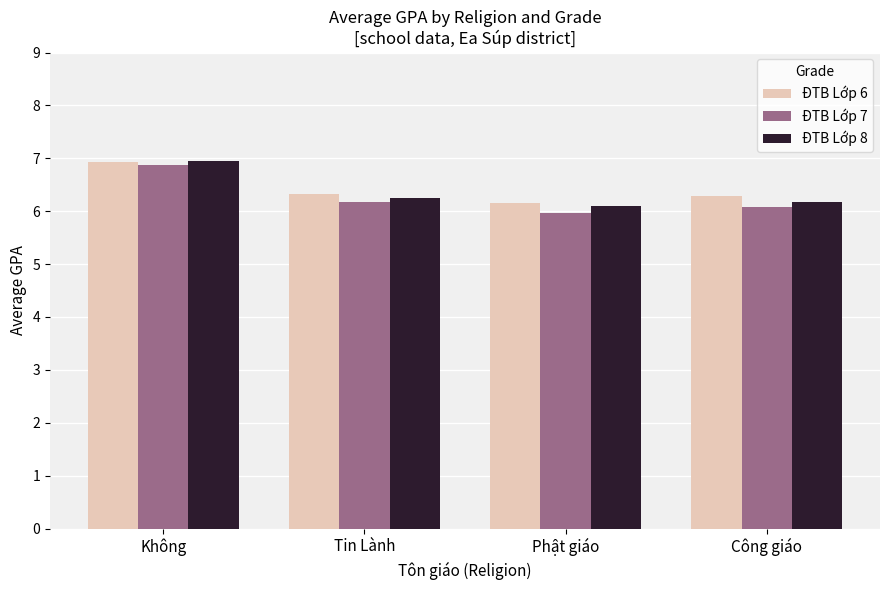

How many values in the ĐTB Lớp 7 series exceed 6?

3